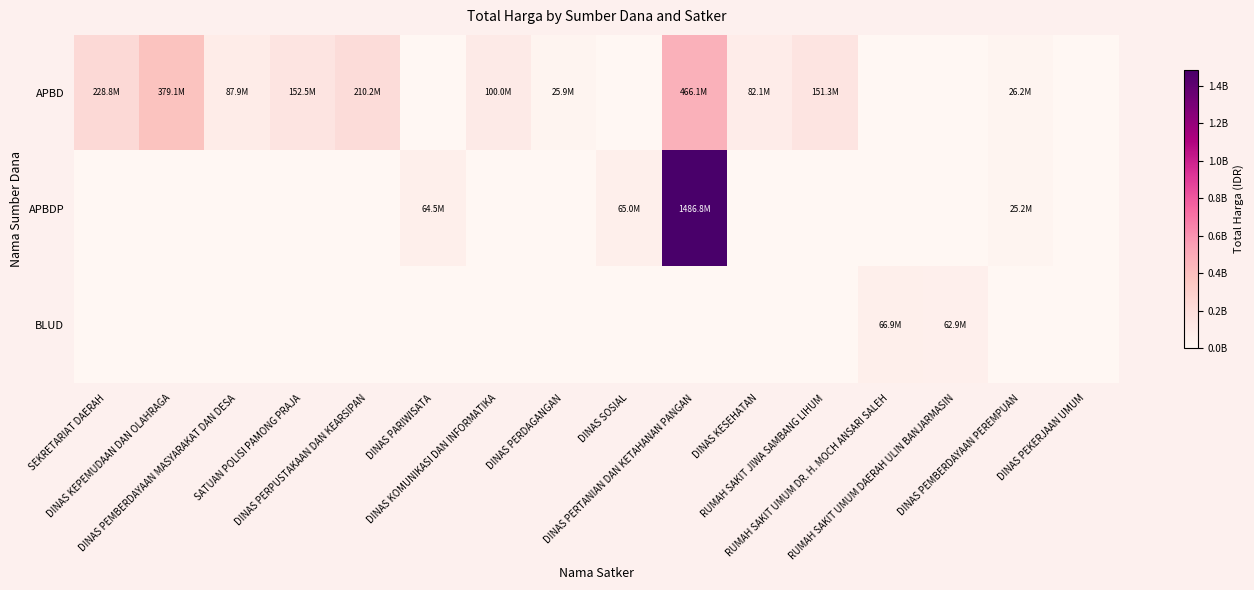

How many distinct data groups are displayed?

3